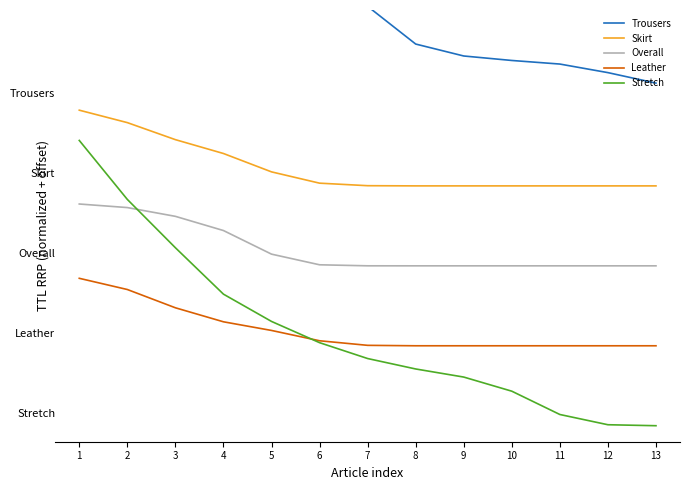

What is the sum of the Skirt values at 9 and 5?

6.2